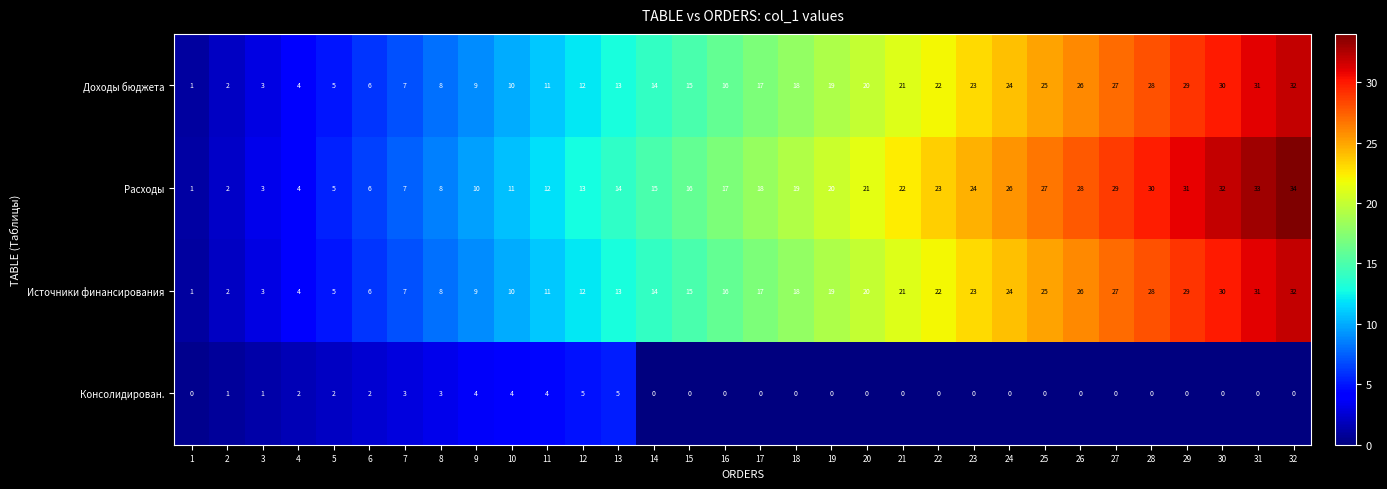

What is the difference between the Консолидирован. values at 23 and 13?

5